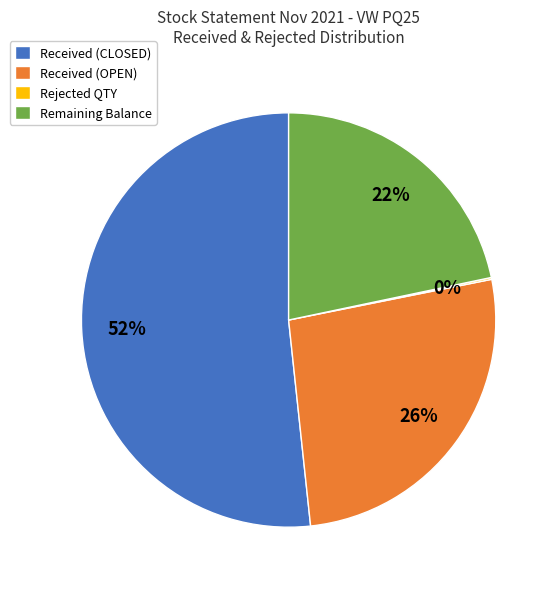

What percentage is the Received (OPEN) slice, to the nearest percent?

26%